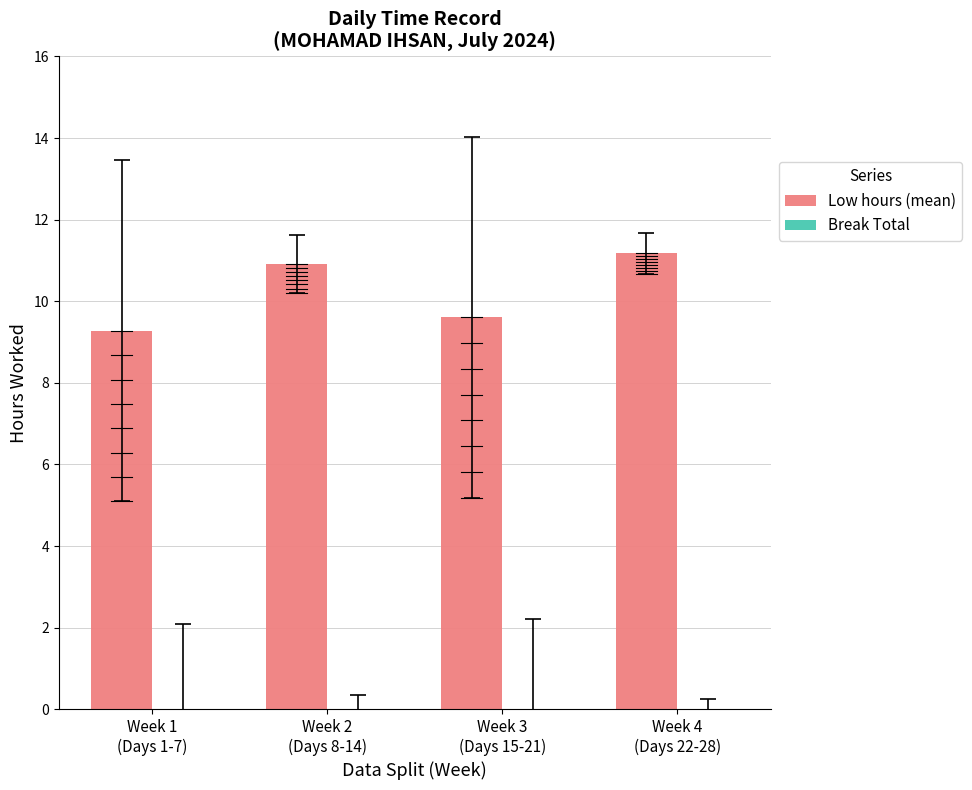

What is the average value?

10.2